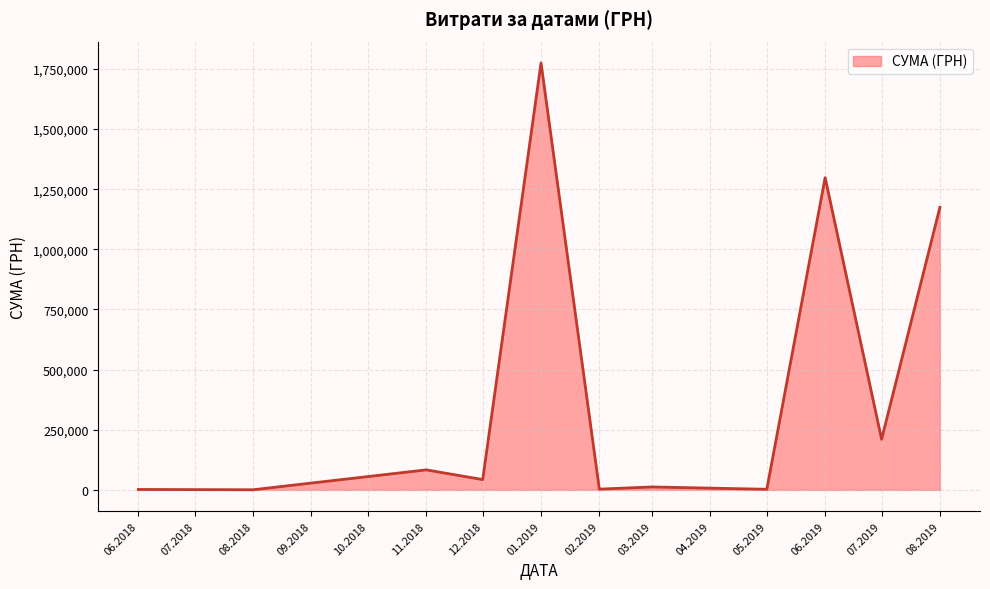

What is the difference between the maximum and minimum values?

1774787.7